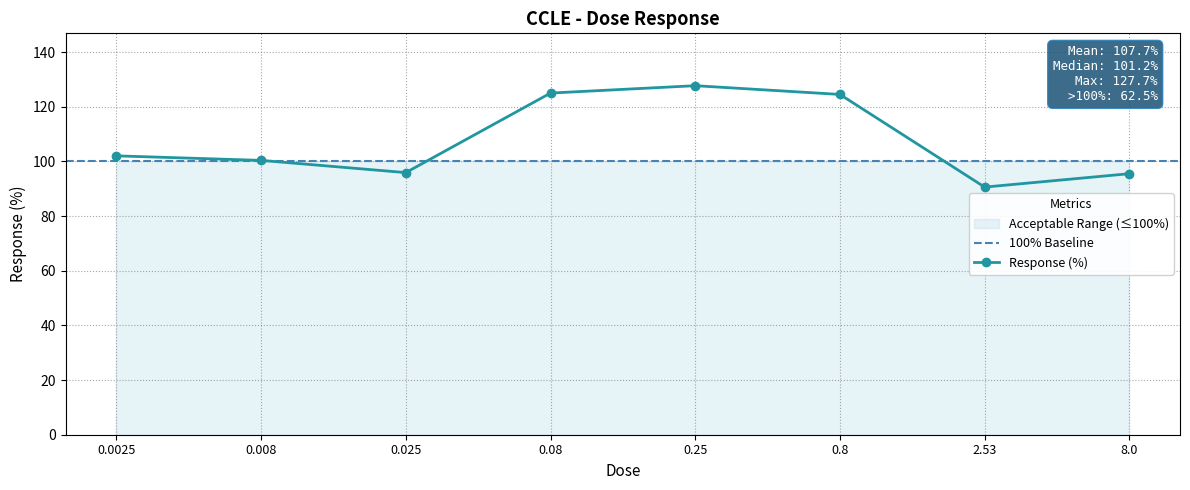

At which category does the data reach its first local peak?

0.25